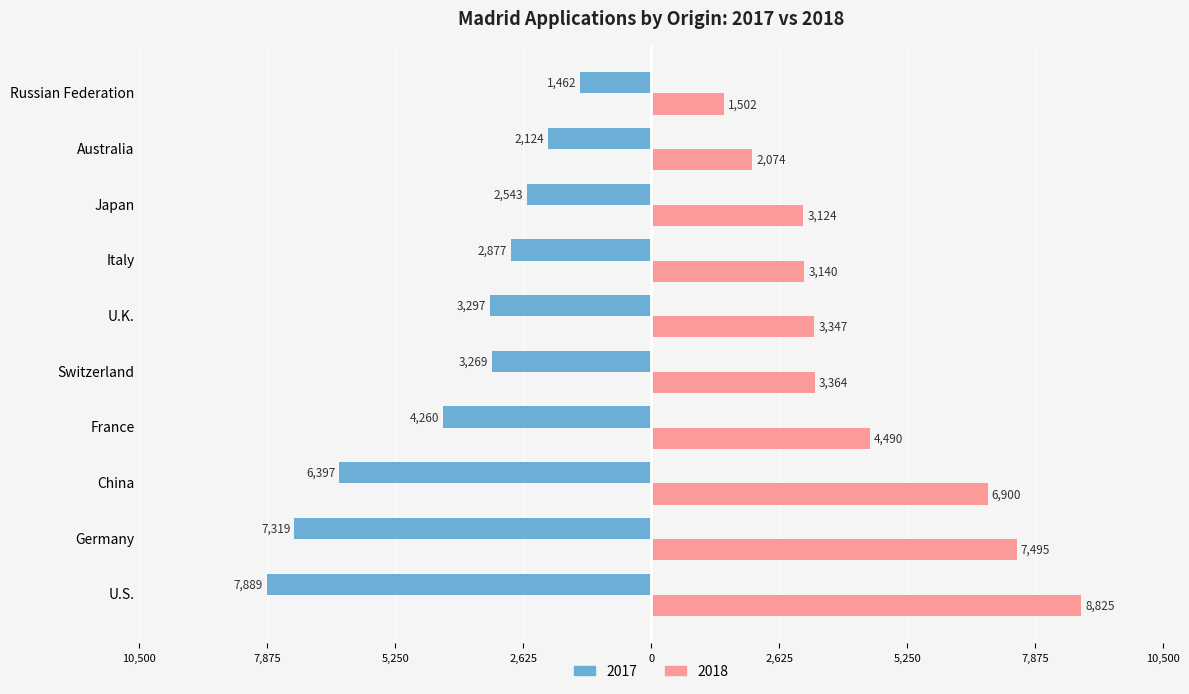

Which has a higher value, Russian Federation or China?

Russian Federation